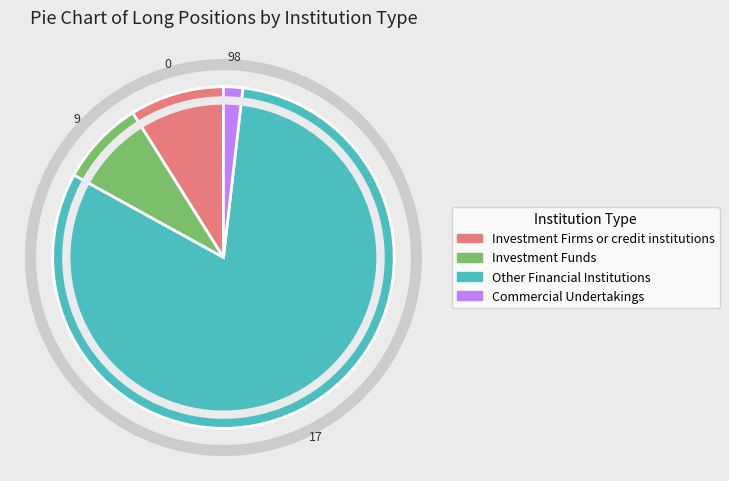

Rank the categories by value from lowest to highest.

Commercial Undertakings, Investment Funds, Investment Firms or credit institutions, Other Financial Institutions